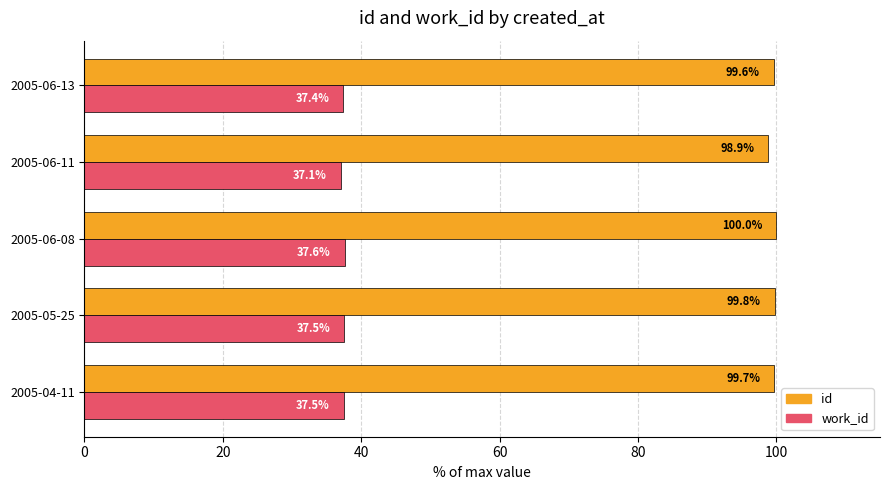

What are all the series names shown in the legend?

id, work_id